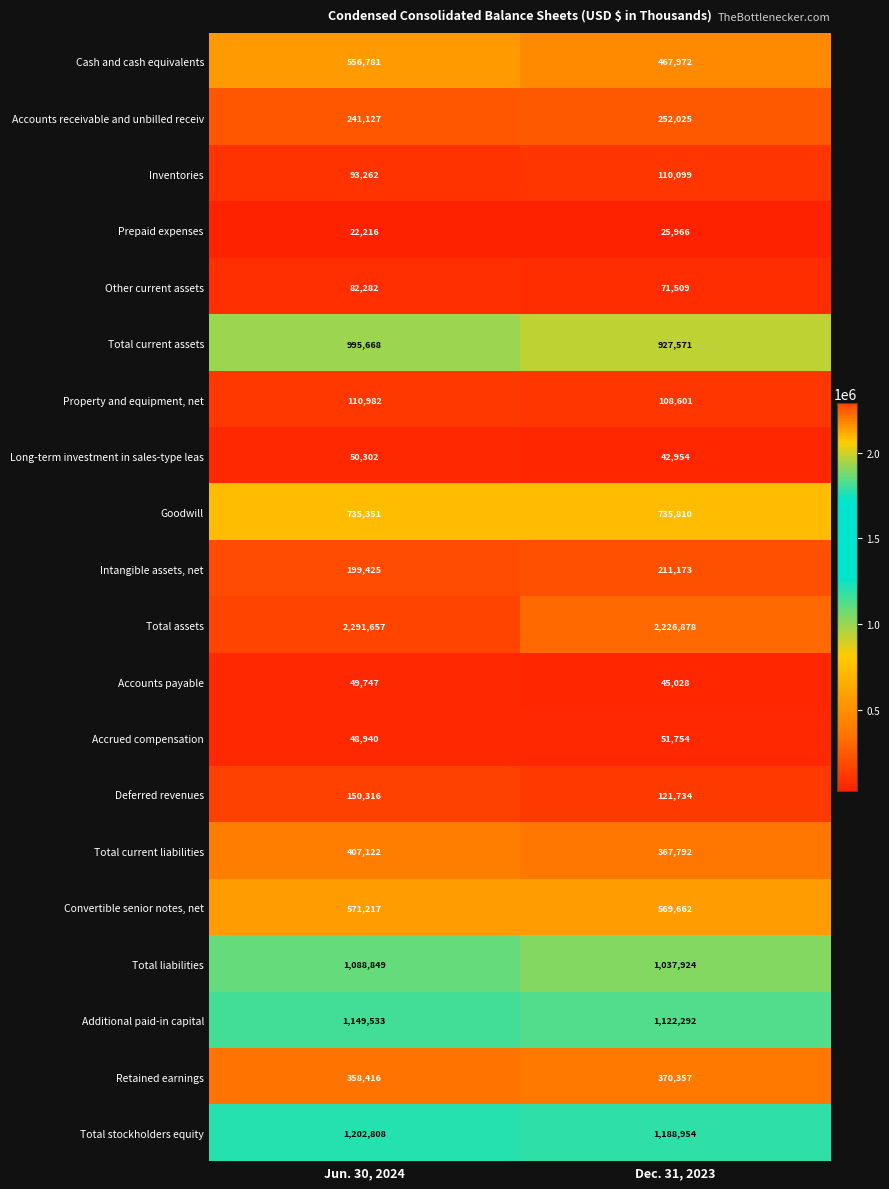

Is it true that Long-term investment in sales-type leas equals 42954 at Dec. 31, 2023?

True